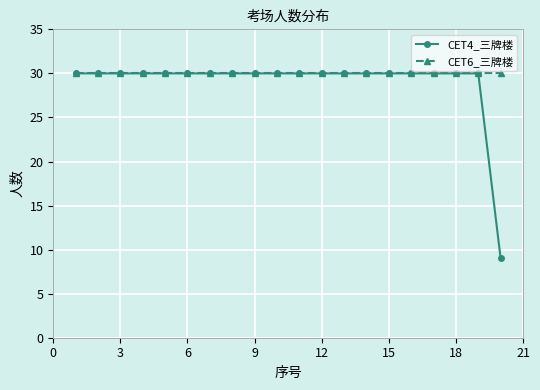

What is the value of the CET6_三牌楼 point at the 15th from the left?

30